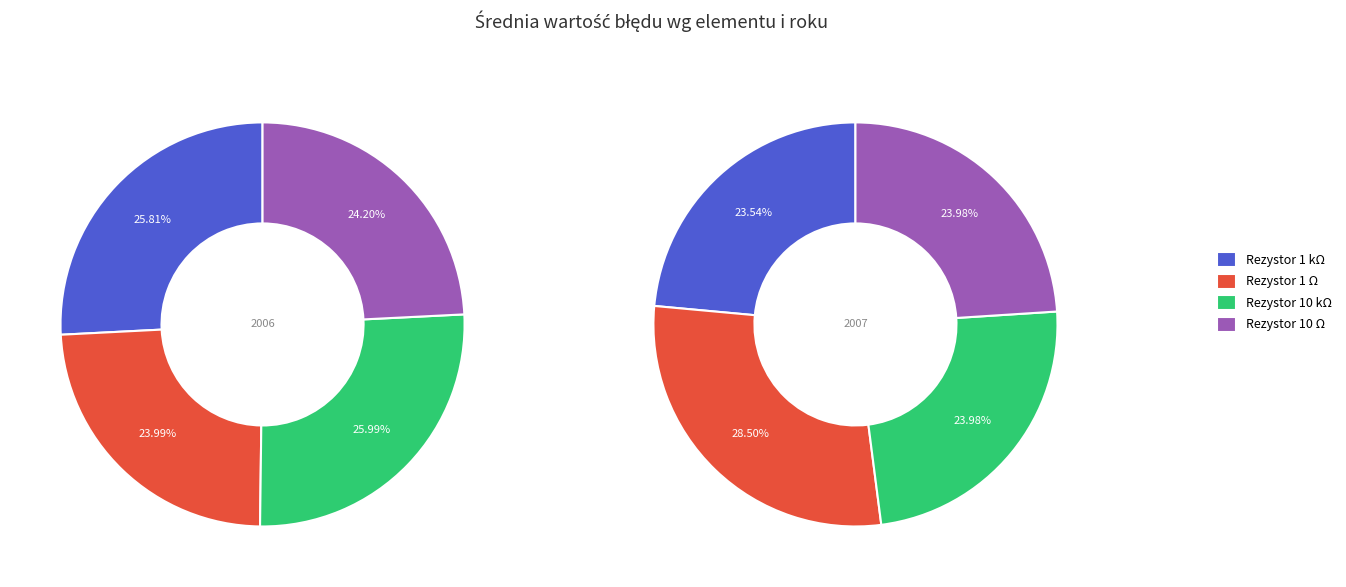

Is there any slice that represents more than half of the pie?

No